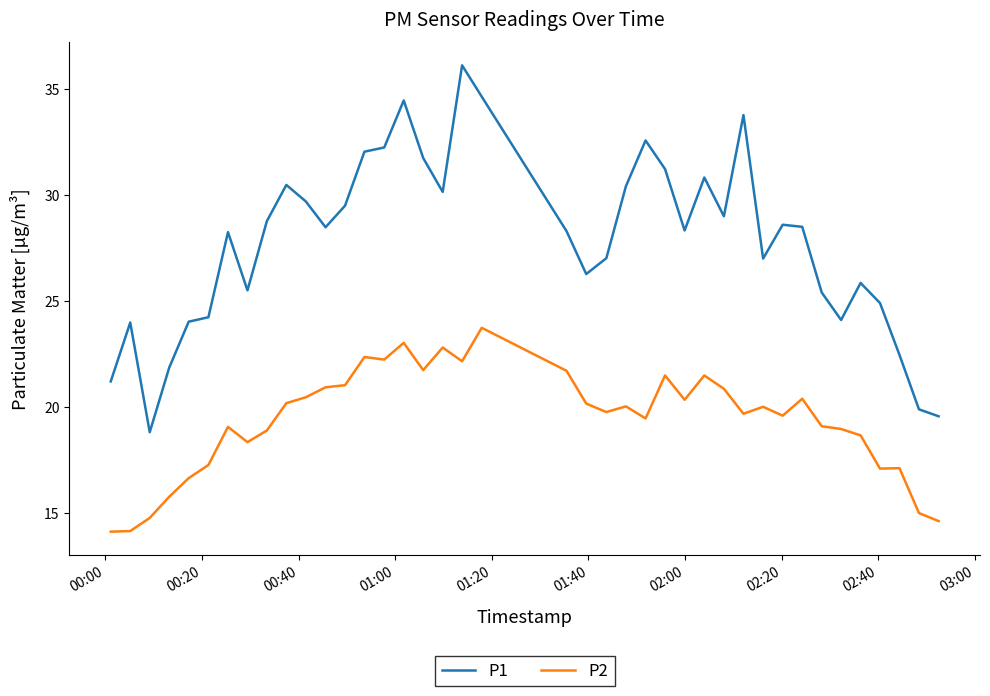

True or false: P2 and P1 intersect in this chart.

False